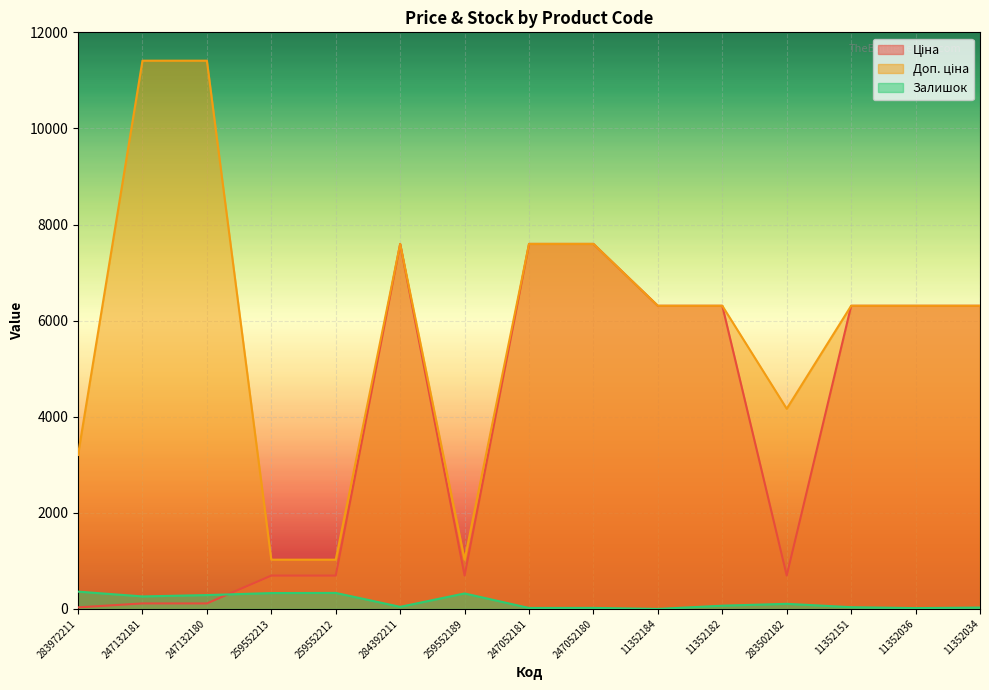

Which category has the lowest value across all series?

11352184